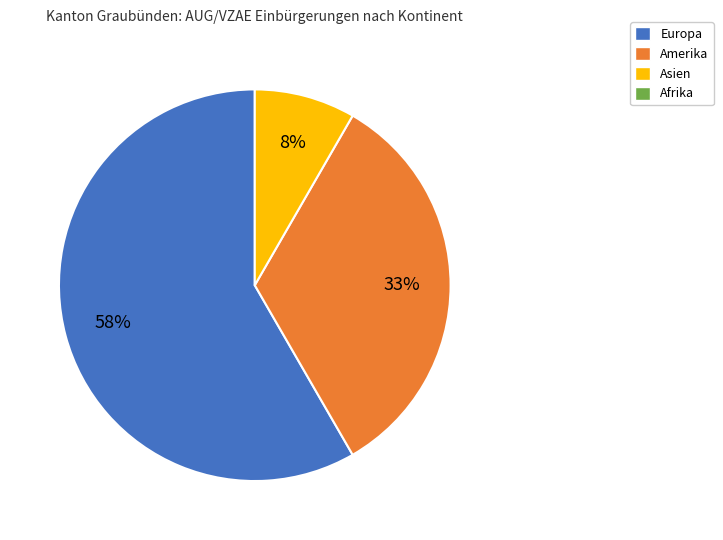

Is there any slice that represents more than half of the pie?

Yes